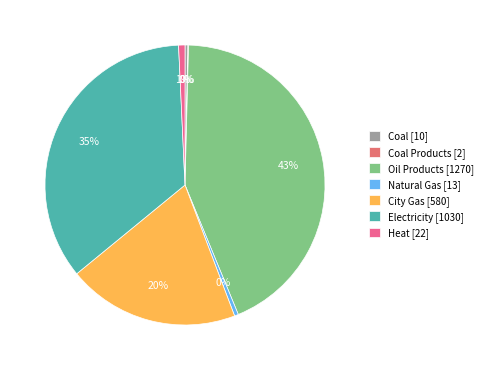

To the nearest percent, what is the difference between the largest and smallest slice percentages?

43%